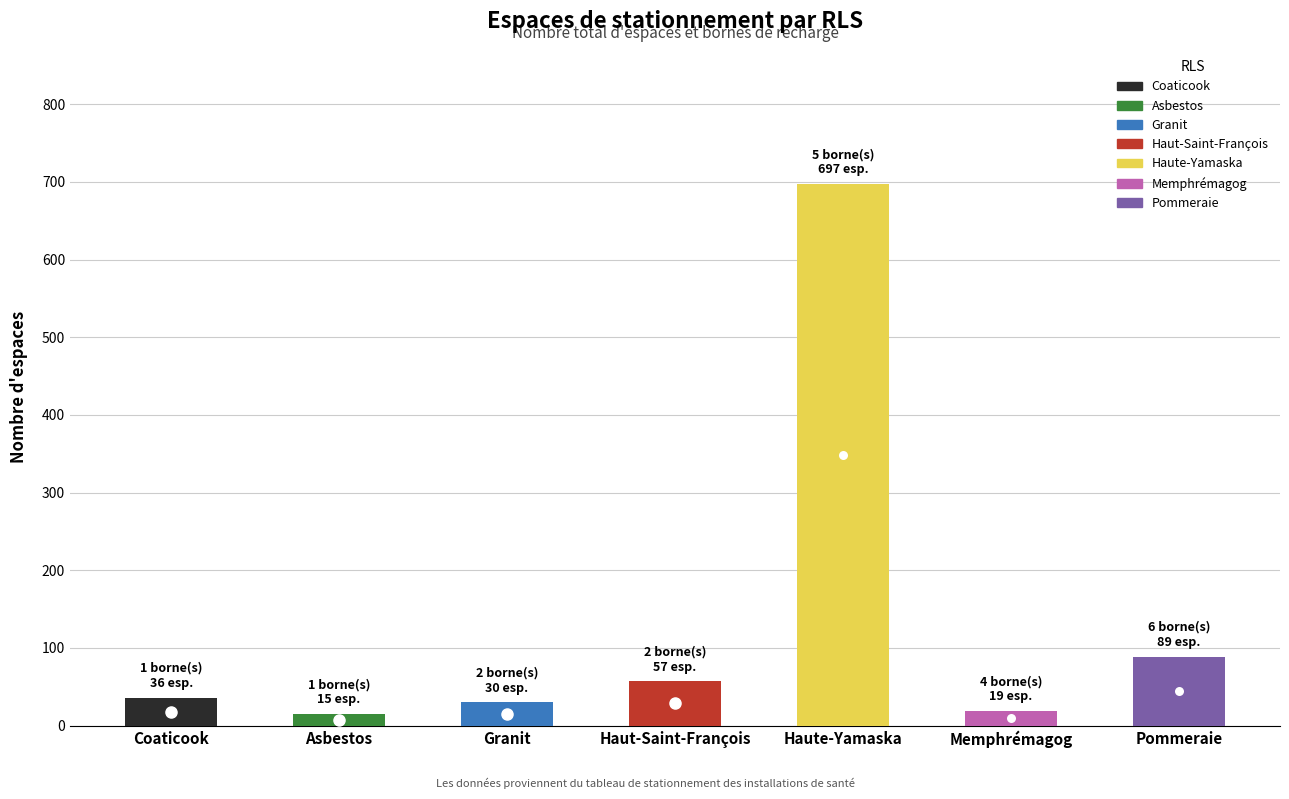

How many values are below 36?

3